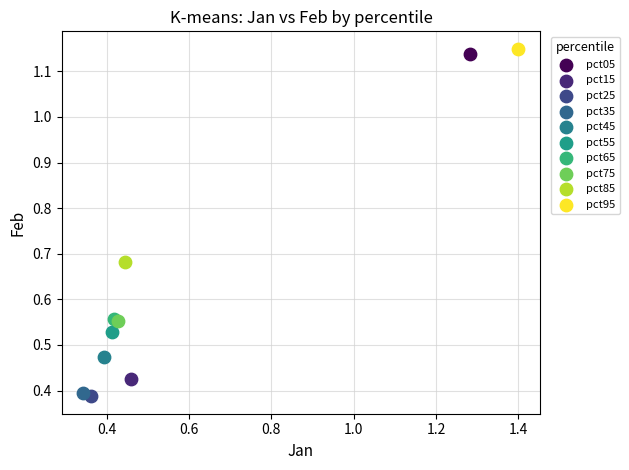

What are all the series names shown in the legend?

pct05, pct15, pct25, pct35, pct45, pct55, pct65, pct75, pct85, pct95